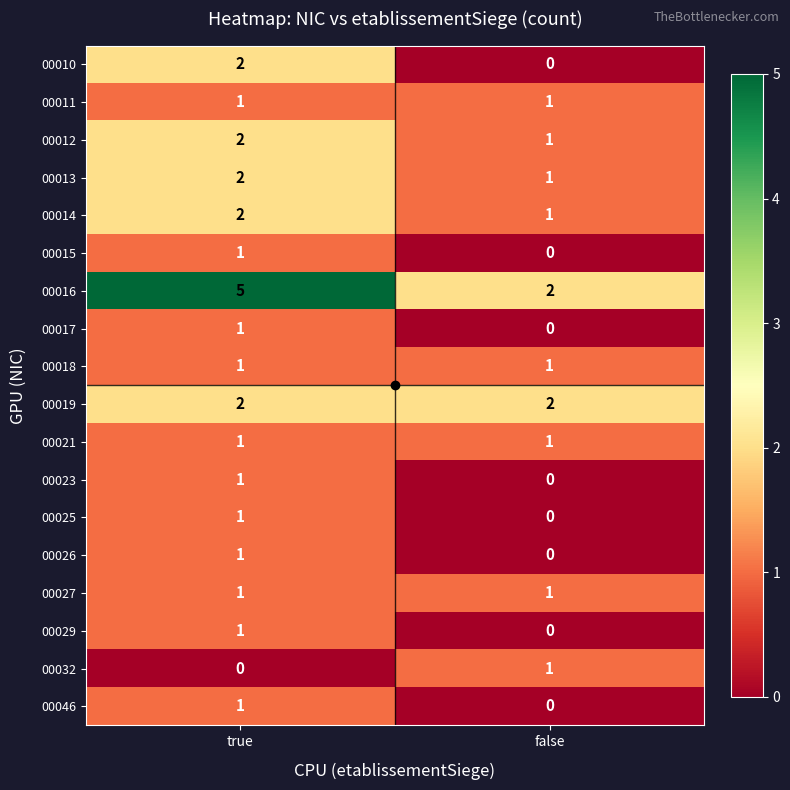

Which label corresponds to the largest value in the chart?

true